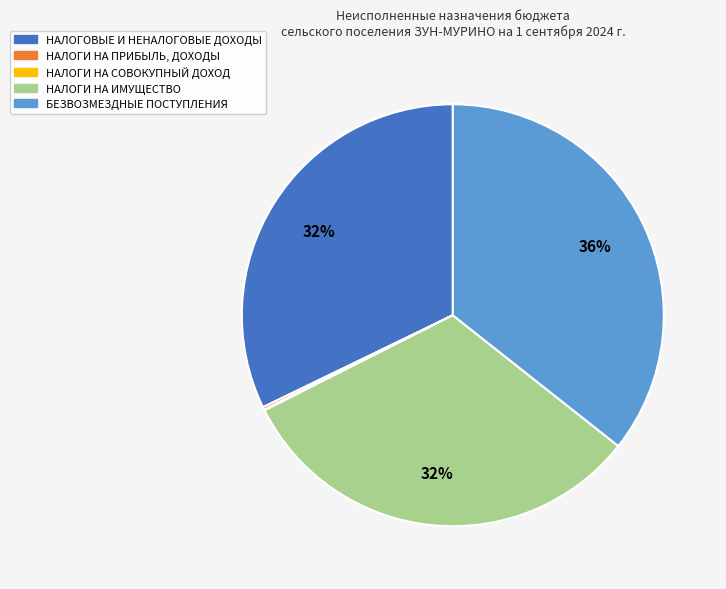

Approximately how many times larger is the value at НАЛОГИ НА ИМУЩЕСТВО compared to НАЛОГОВЫЕ И НЕНАЛОГОВЫЕ ДОХОДЫ?

1.0